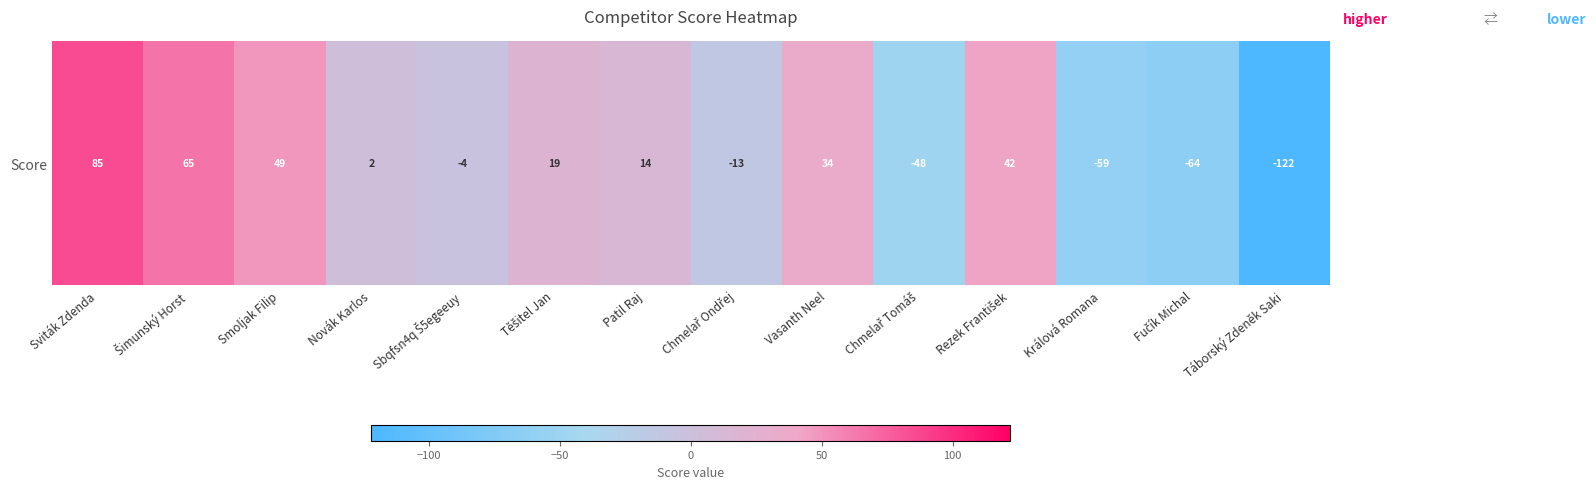

Reading left to right, list all the values displayed in this chart.

Sviták Zdenda=85	Šimunský Horst=65	Smoljak Filip=49	Novák Karlos=2	Sbqfsn4q Š5egeeuy=-4	Těšitel Jan=19	Patil Raj=14	Chmelař Ondřej=-13	Vasanth Neel=34	Chmelař Tomáš=-48	Rezek František=42	Králová Romana=-59	Fučík Michal=-64	Táborský Zdeněk Saki=-122